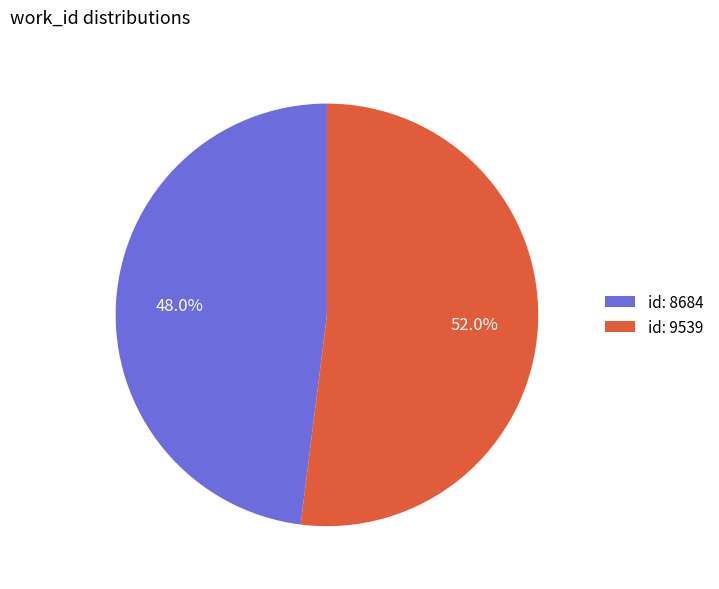

What is the majority slice?

id: 9539